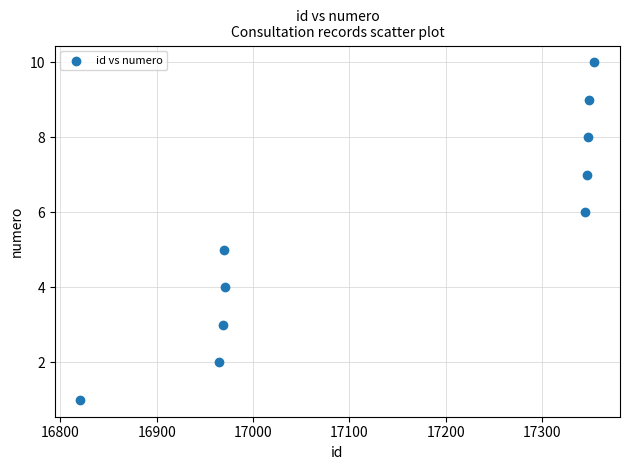

What is the average Y value?

6